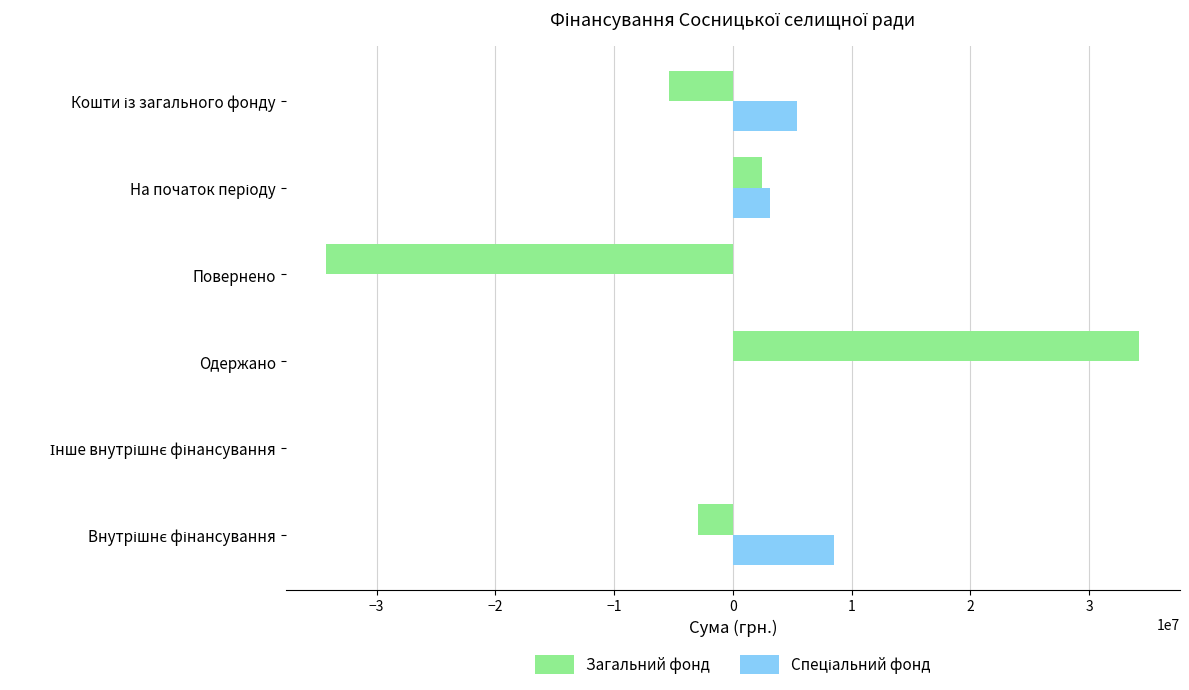

What is the highest value of the Загальний фонд series?

34235226.0